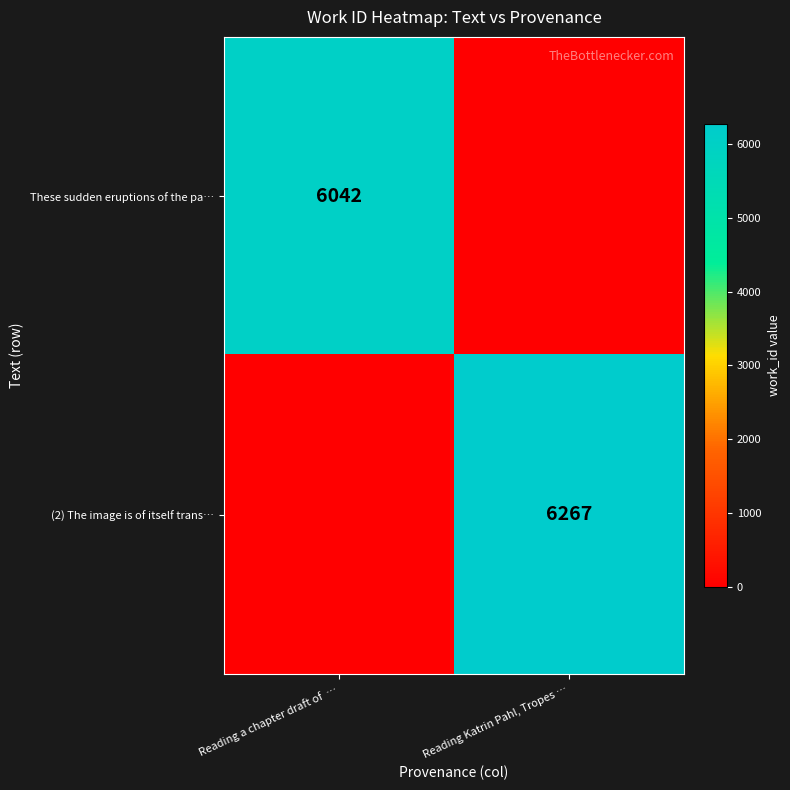

True or false: These sudden eruptions of the pa… has a value of 2005 at Reading a chapter draft of  ….

False